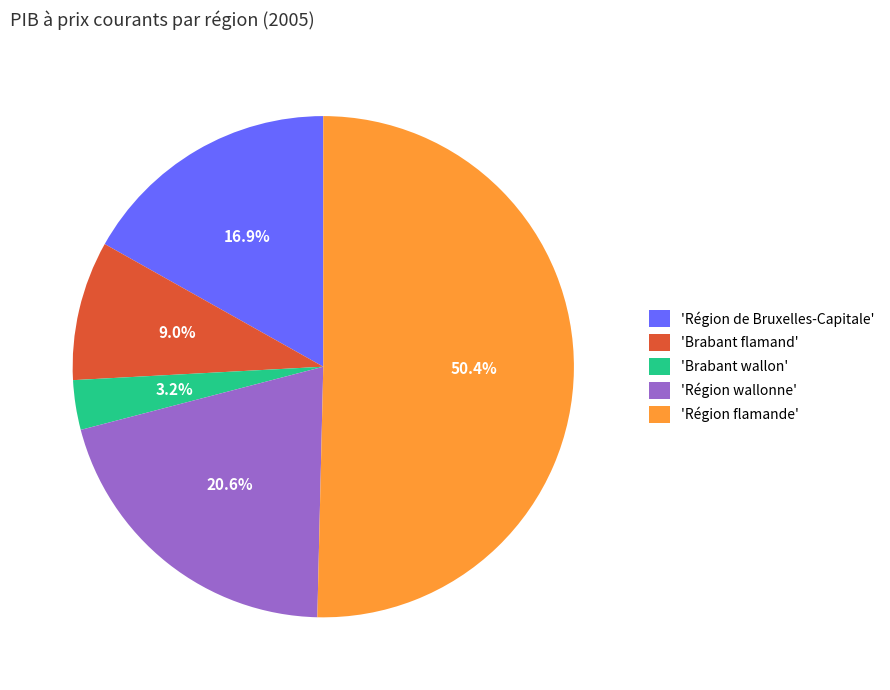

Which slice is the smallest?

Brabant wallon